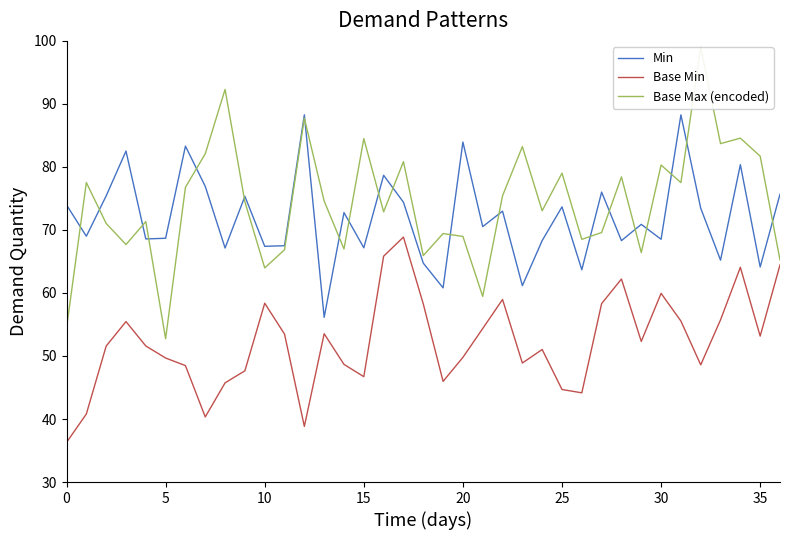

Reading right to left, what are all the values shown in this chart?

Min: 75.7	64.1	80.4	65.2	73.4	88.3	68.5	70.9	68.3	76.0	63.7	73.7	68.3	61.2	73.0	70.5	83.9	60.8	64.7	74.4	78.7	67.2	72.8	56.1	88.3	67.5	67.4	75.3	67.1	76.9	83.3	68.7	68.6	82.5	75.4	69.0	74.0
Base Min: 64.5	53.2	64.1	55.7	48.6	55.5	59.9	52.3	62.2	58.3	44.2	44.7	51.0	48.9	59.0	54.4	49.8	46.0	58.3	68.9	65.8	46.7	48.7	53.5	38.8	53.5	58.4	47.7	45.7	40.3	48.5	49.7	51.6	55.5	51.6	40.8	36.3
Base Max (encoded): 65.2	81.7	84.6	83.7	99.0	77.5	80.3	66.4	78.4	69.6	68.5	79.0	73.0	83.2	75.4	59.5	69.0	69.4	65.9	80.8	72.9	84.5	67.0	74.6	87.7	66.9	64.0	74.5	92.3	82.1	76.8	52.7	71.3	67.7	71.0	77.5	54.4